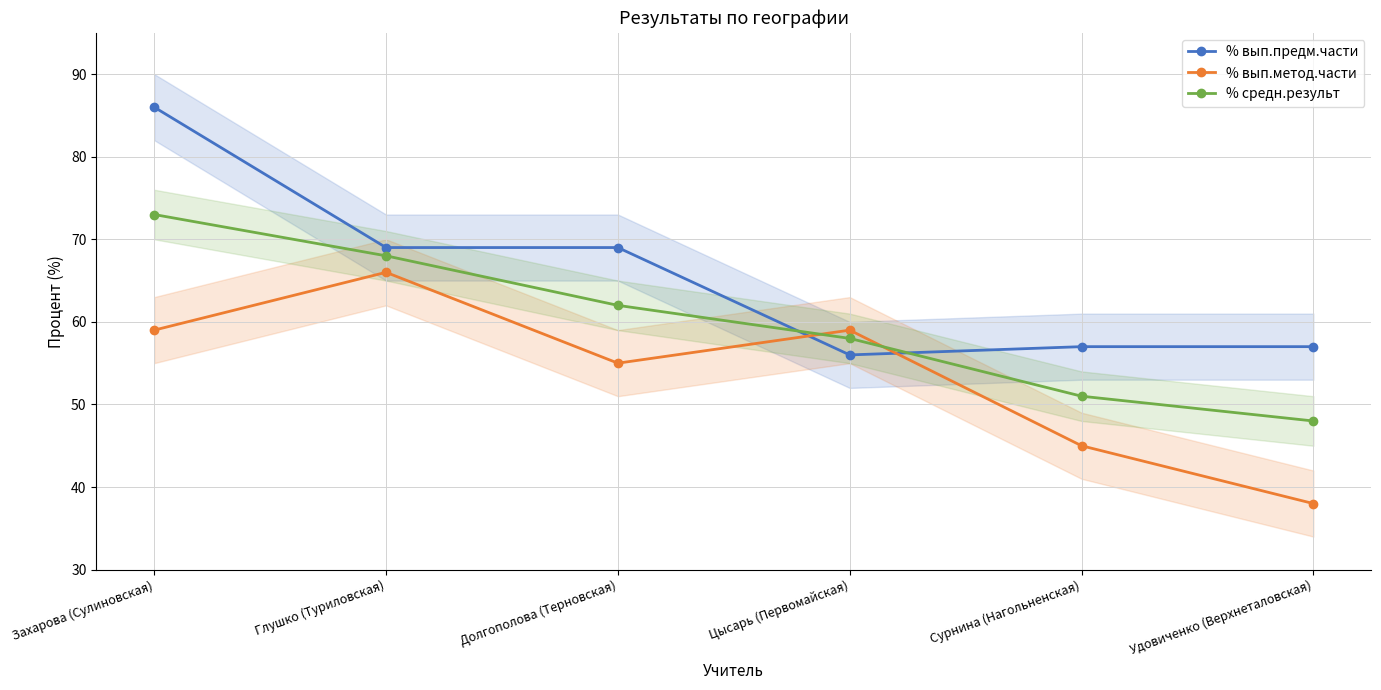

Which category has the lowest value in the % вып.предм.части series?

Цысарь (Первомайская)